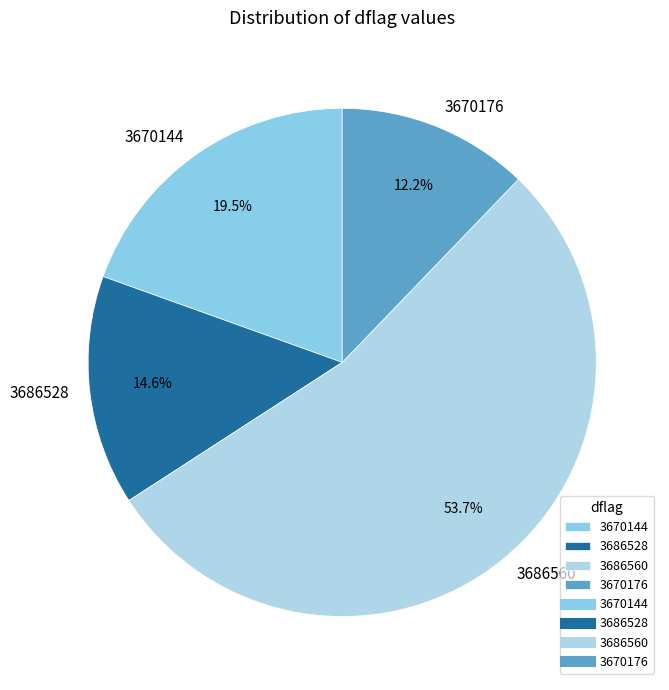

What is the ratio of the value at 3670176 to the value at 3686528?

0.8